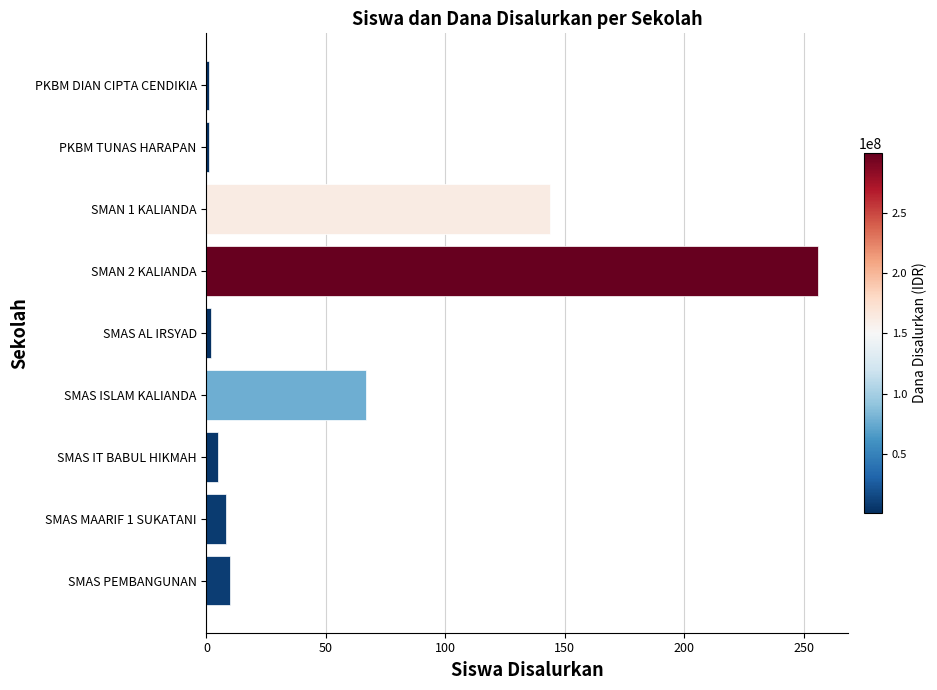

What is the difference between the second highest and second lowest values?

143